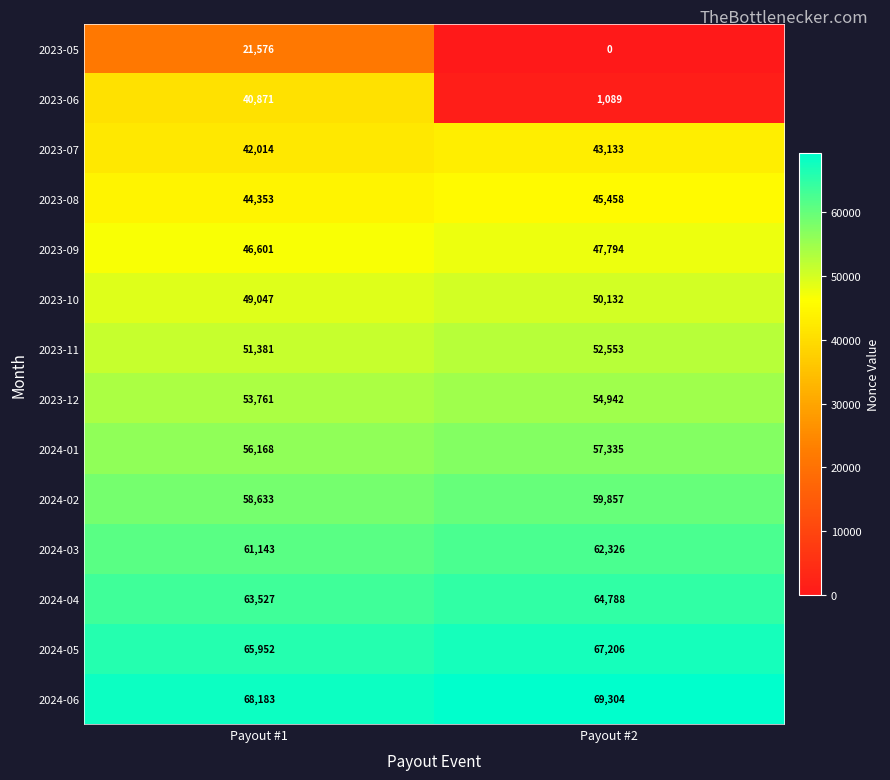

What is the difference between the highest and lowest values at Payout #1?

46607